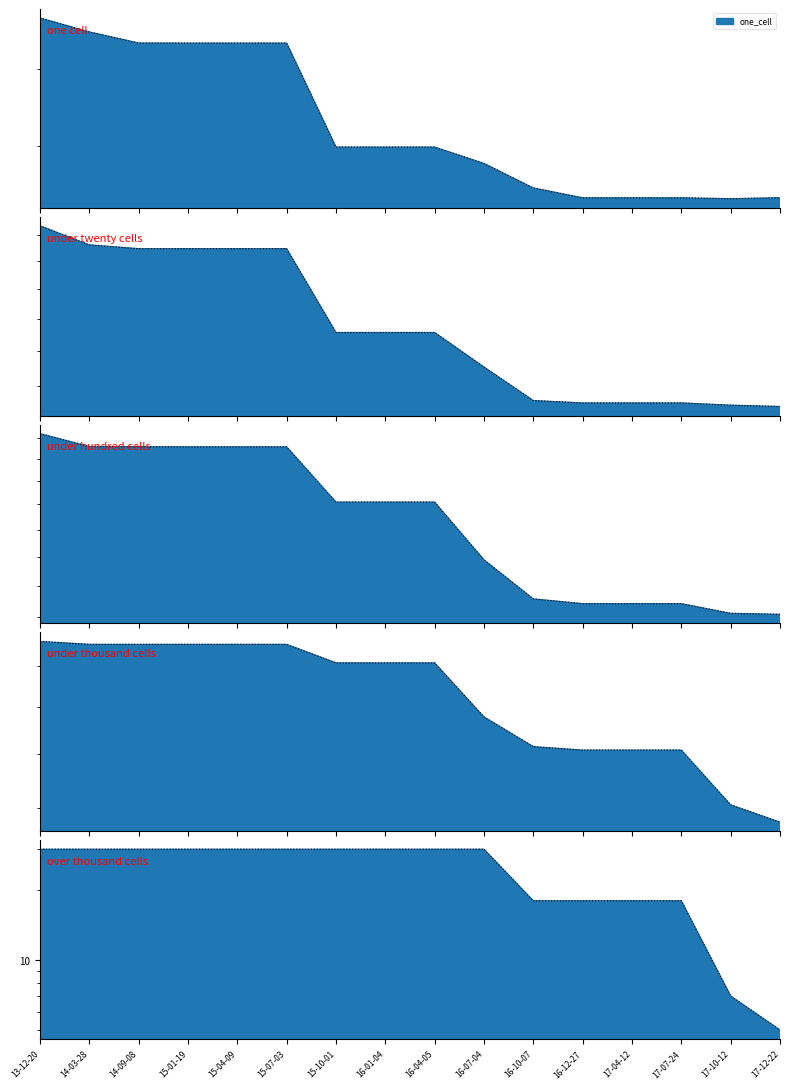

At 16-12-27, list the series in order from smallest to largest.

over_thousand_cells, under_thousand_cells, under_hundred_cells, one_cell, under_twenty_cells